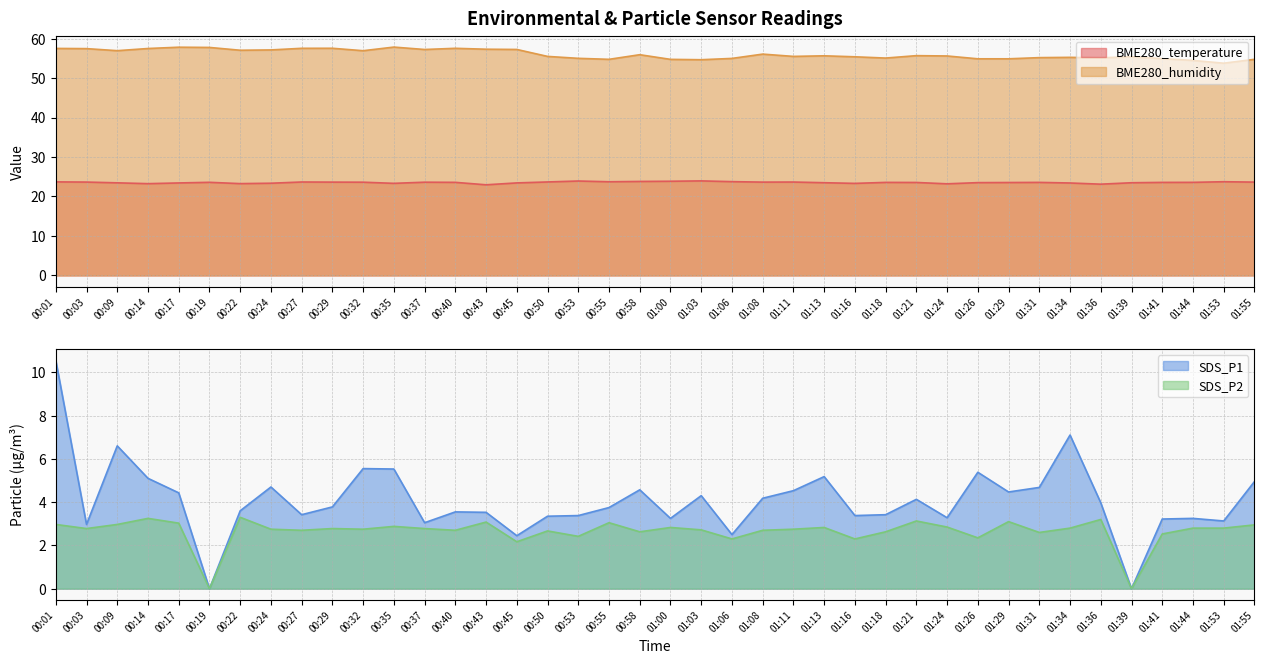

Reading left to right, list all the values displayed in this chart.

BME280_temperature: 23.7	23.6	23.5	23.2	23.4	23.6	23.3	23.4	23.7	23.6	23.6	23.3	23.6	23.6	23.0	23.4	23.7	23.9	23.7	23.8	23.9	23.9	23.8	23.6	23.7	23.5	23.3	23.6	23.6	23.2	23.5	23.5	23.6	23.4	23.1	23.5	23.6	23.6	23.7	23.6
BME280_humidity: 57.5	57.5	56.9	57.5	57.8	57.8	57.0	57.1	57.5	57.5	56.9	57.8	57.2	57.5	57.3	57.2	55.5	55.0	54.7	55.9	54.7	54.6	55.0	56.1	55.5	55.6	55.4	55.1	55.7	55.6	54.9	54.9	55.2	55.2	55.1	55.4	54.9	54.5	53.8	54.7
SDS_P1: 10.6	3.0	6.6	5.1	4.4	0.0	3.6	4.7	3.4	3.8	5.5	5.5	3.0	3.5	3.5	2.5	3.4	3.4	3.8	4.6	3.2	4.3	2.5	4.2	4.5	5.2	3.4	3.4	4.1	3.3	5.4	4.5	4.7	7.1	4.0	0.0	3.2	3.2	3.1	5.0
SDS_P2: 3.0	2.8	3.0	3.2	3.0	0.0	3.3	2.8	2.7	2.8	2.8	2.9	2.8	2.7	3.1	2.2	2.7	2.4	3.0	2.6	2.8	2.7	2.3	2.7	2.8	2.8	2.3	2.6	3.1	2.9	2.4	3.1	2.6	2.8	3.2	0.0	2.5	2.8	2.8	3.0